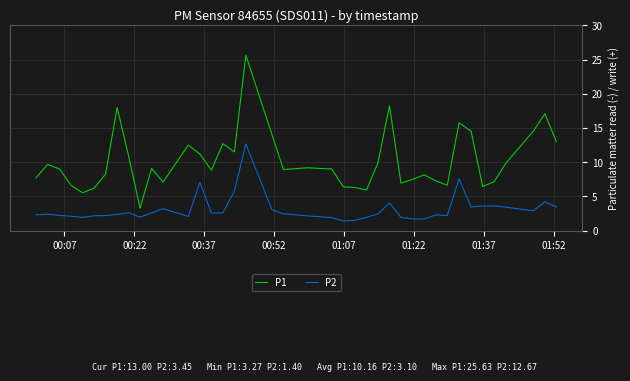

How many series are shown in this chart?

2